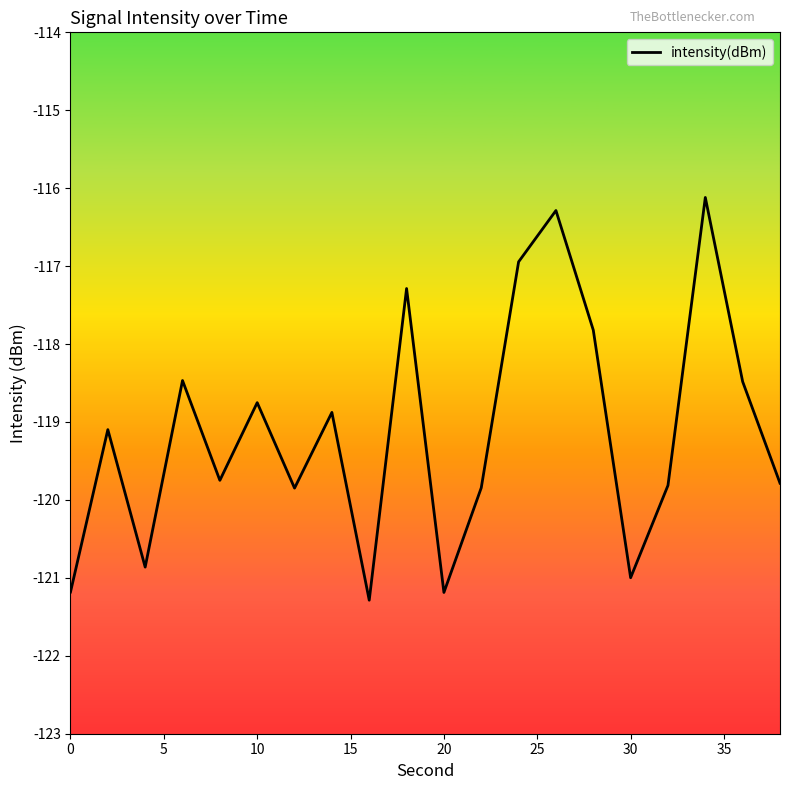

What is the difference between the maximum and minimum values?

5.2